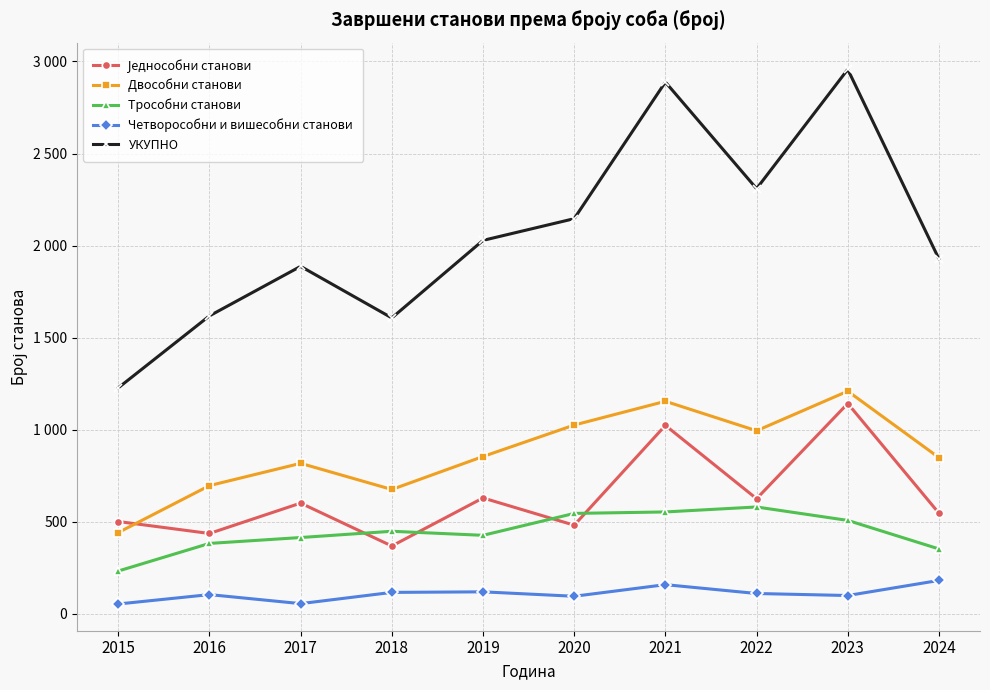

Is this an area chart (filled region under the line)?

No